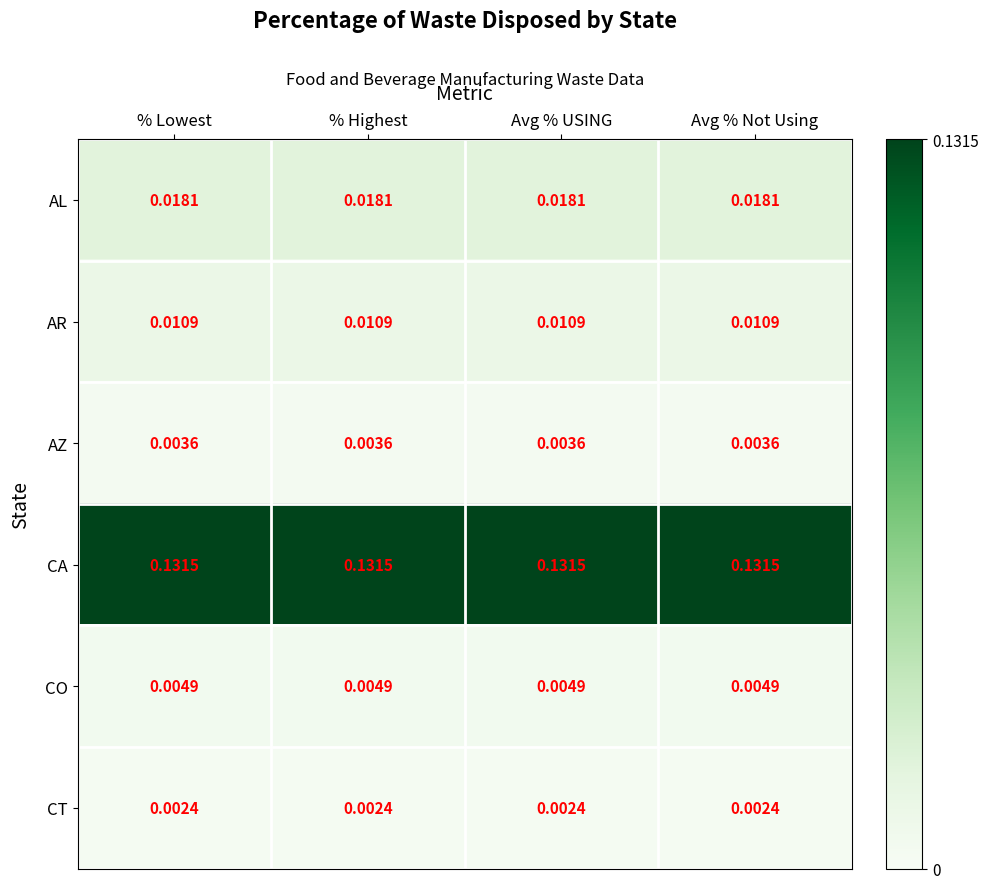

Is the value of AZ at % Lowest greater than the value of CA at Avg % Not Using?

No